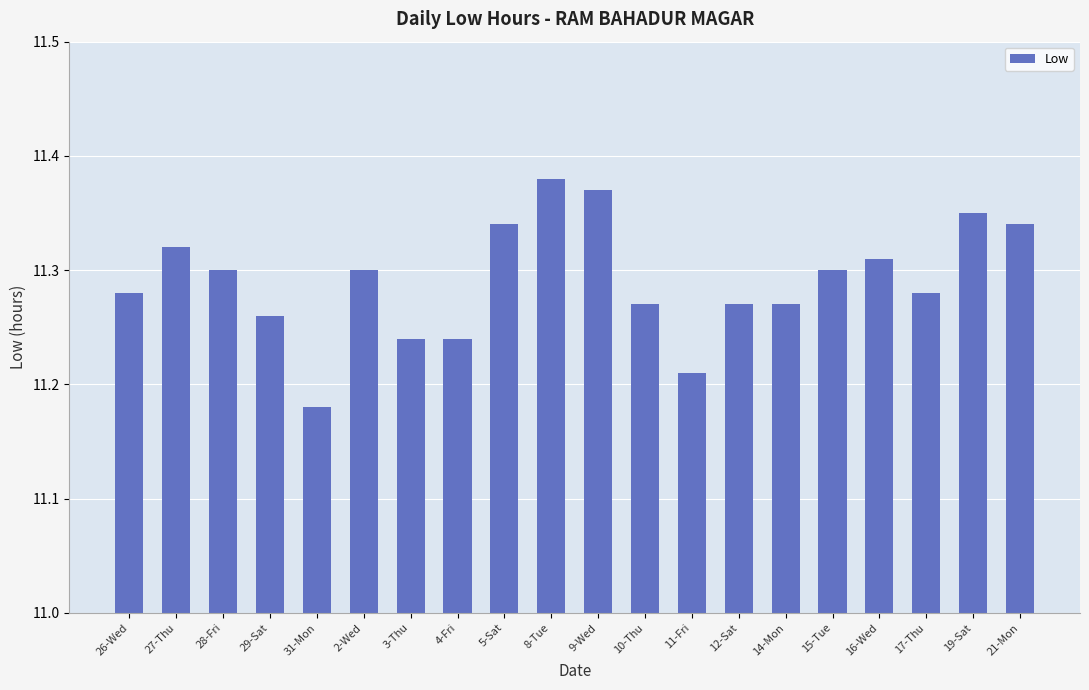

Which category has the lowest value across all series?

31-Mon